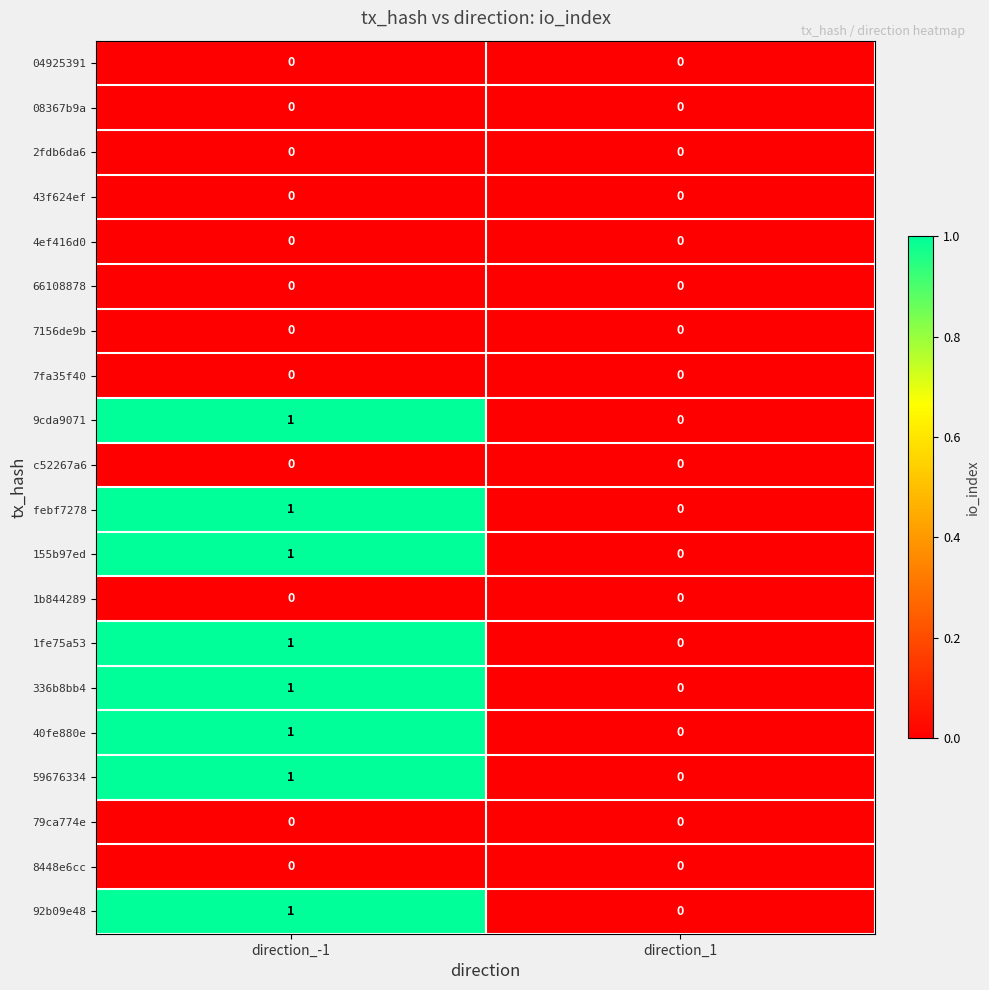

Which label corresponds to the largest value in the chart?

direction_-1